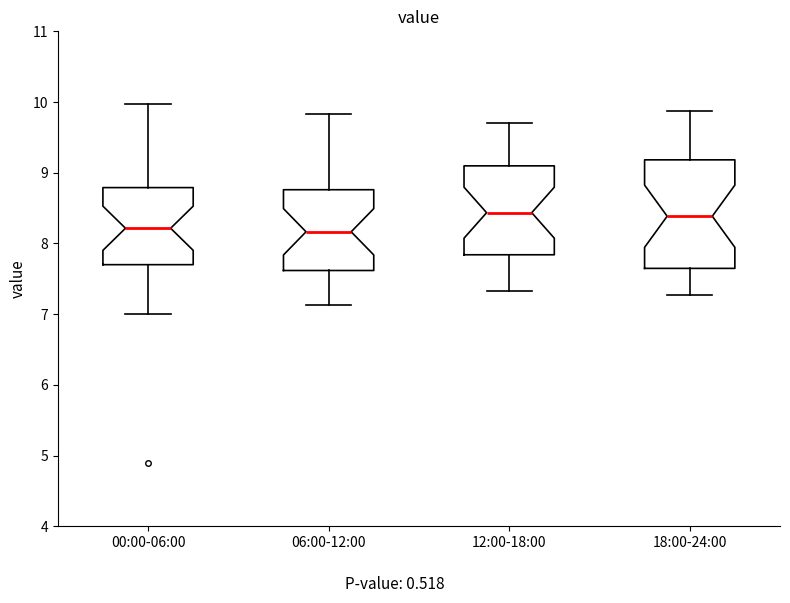

Reading left to right, transcribe this box plot: for each box, give where its median line is, the range the box spans, and where its two whiskers end, as read against the y-axis. The values are not printed on the chart, so give them approximately, as read against the axis.

00:00-06:00: median 8.2, box 7.7 to 8.8, whiskers 7.0 to 10.0
06:00-12:00: median 8.2, box 7.6 to 8.8, whiskers 7.1 to 9.8
12:00-18:00: median 8.4, box 7.8 to 9.1, whiskers 7.3 to 9.7
18:00-24:00: median 8.4, box 7.6 to 9.2, whiskers 7.3 to 9.9